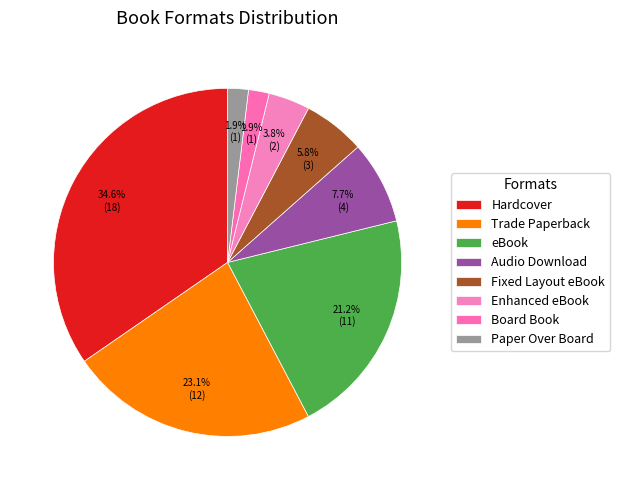

True or false: Audio Download accounts for 8% of the total.

True